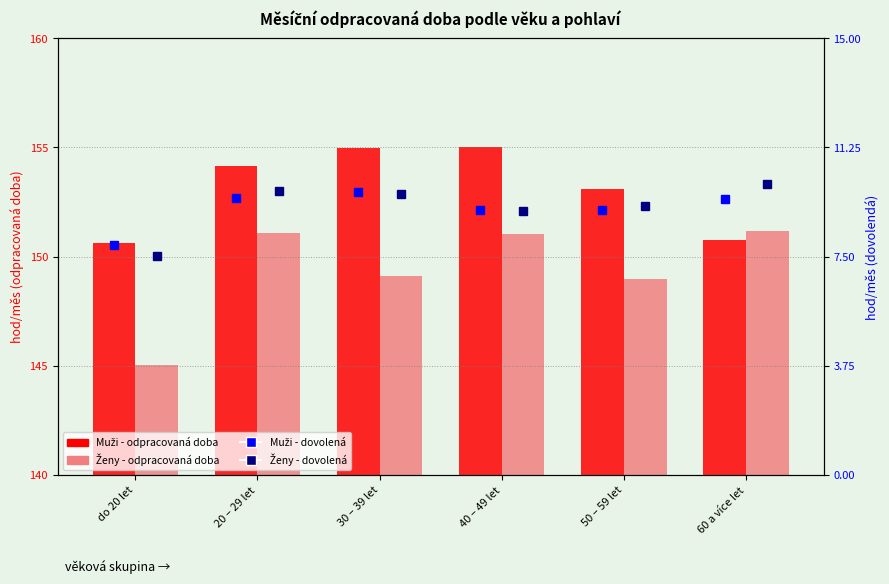

What is the smallest value displayed?

7.5